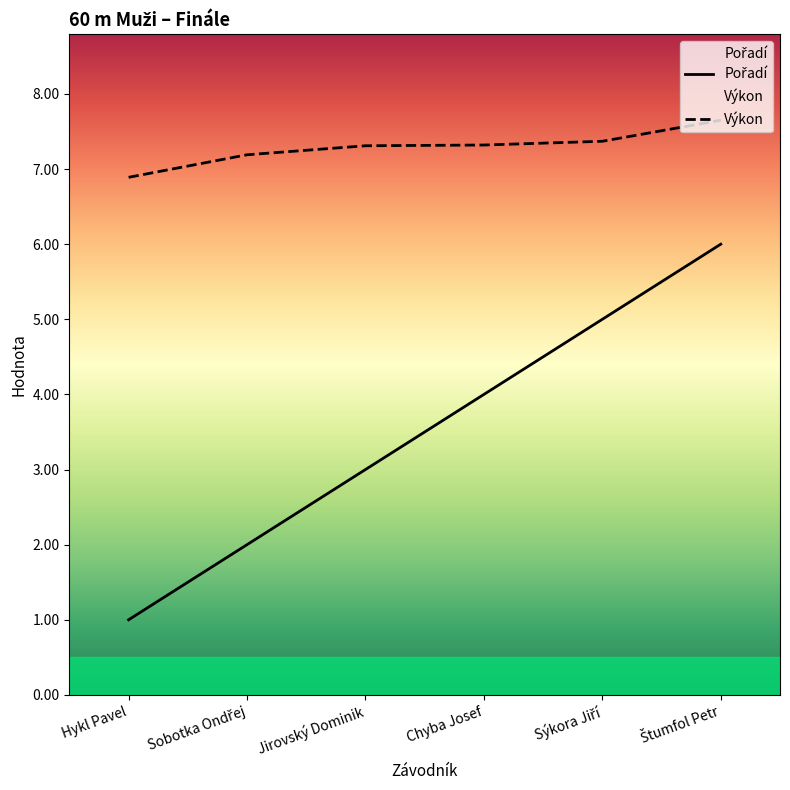

What is the value of the Výkon point at the 5th from the left?

7.4